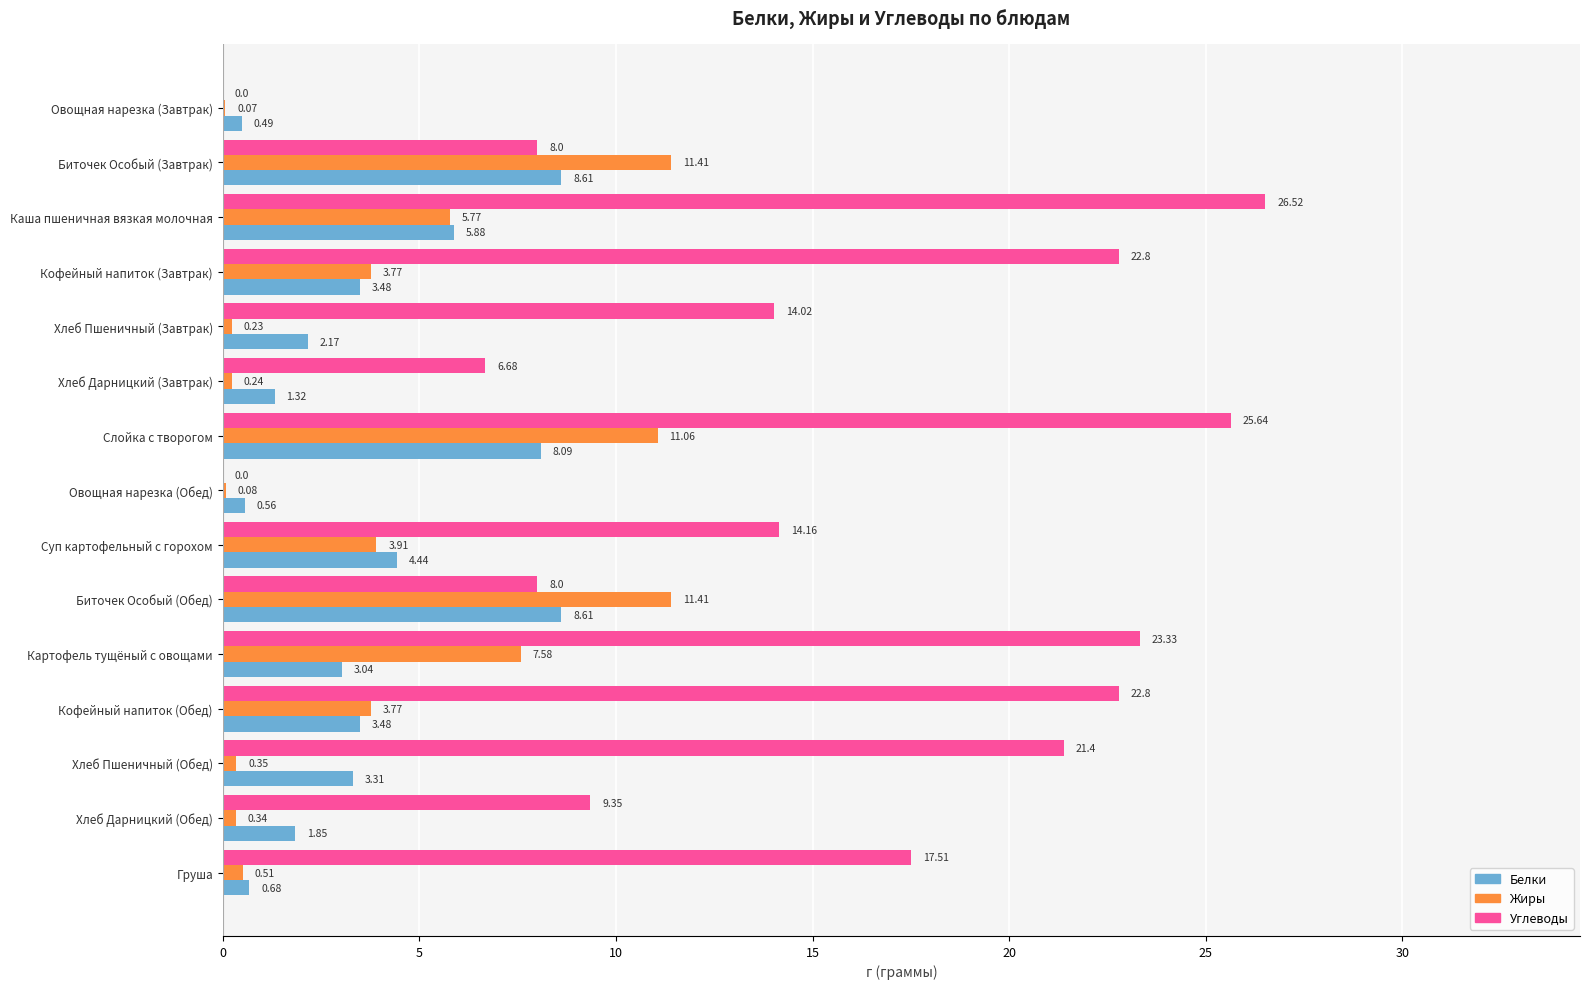

Is the value of Жиры at Хлеб Дарницкий (Завтрак) greater than the value of Белки at Каша пшеничная вязкая молочная?

No